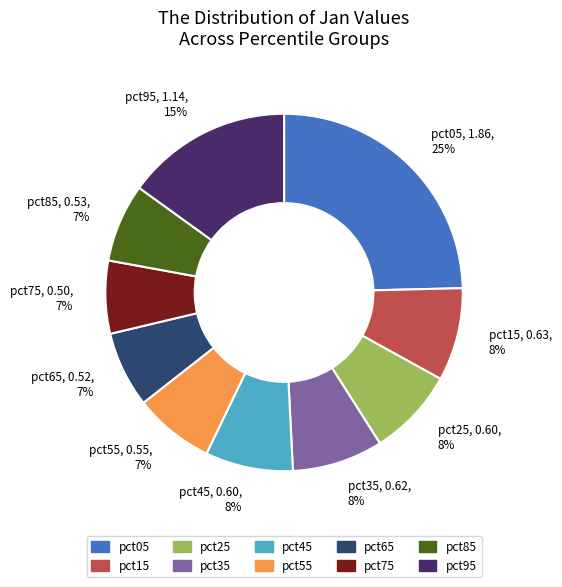

Does pct65 represent more than half of the total?

No